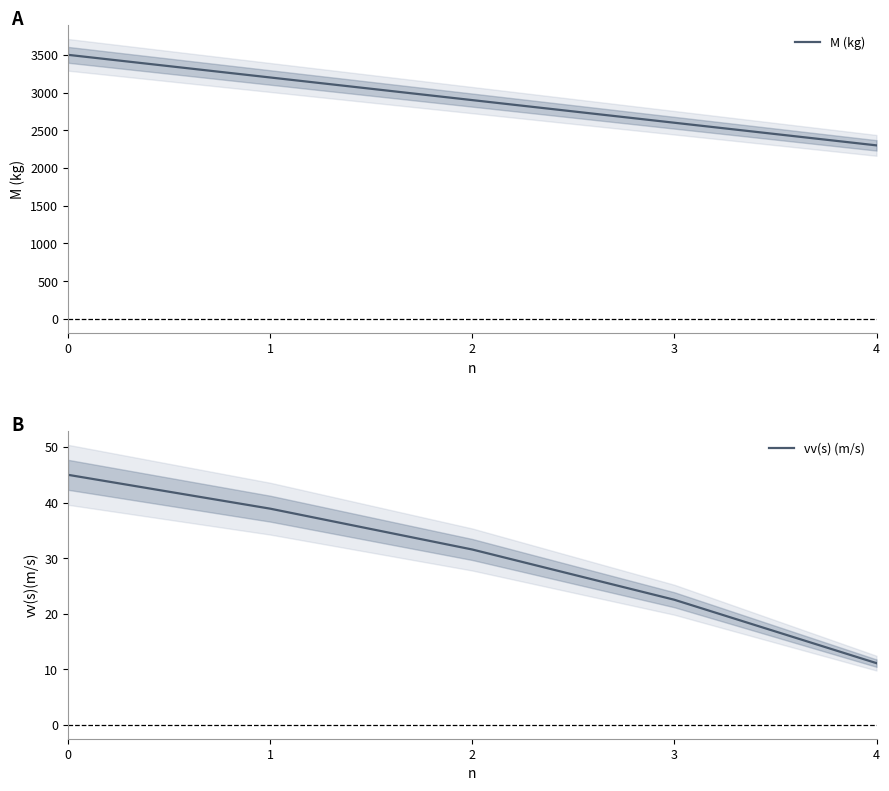

True or false: M (kg) and vv(s) (m/s) intersect in this chart.

False